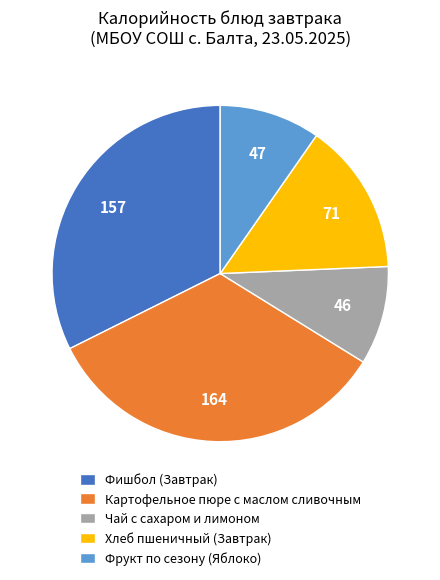

What is the largest slice in the pie chart?

Картофельное пюре с маслом сливочным